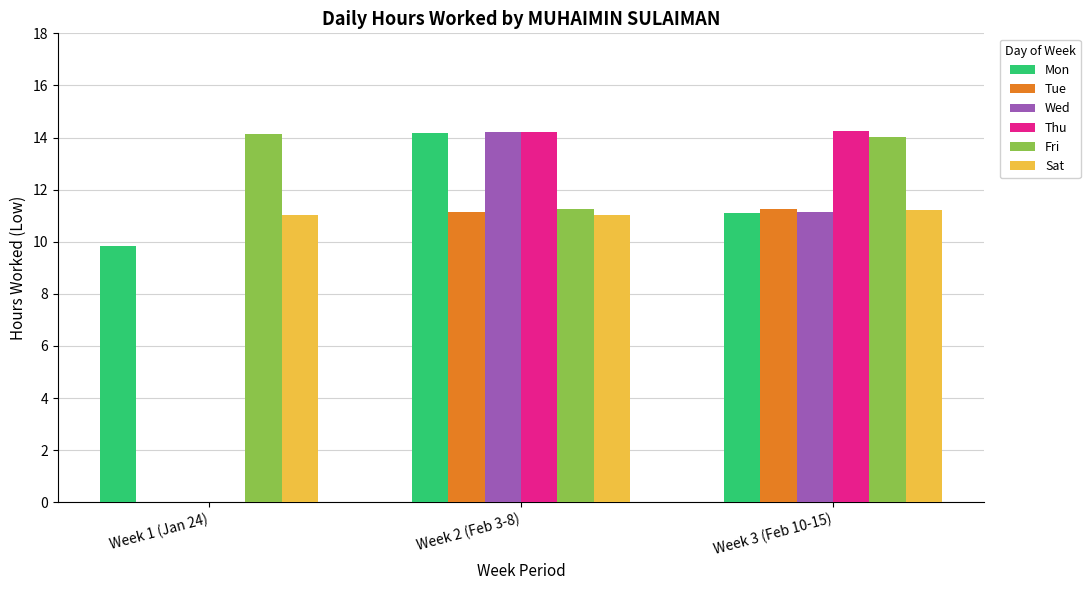

What is the highest value of the Tue series?

11.2